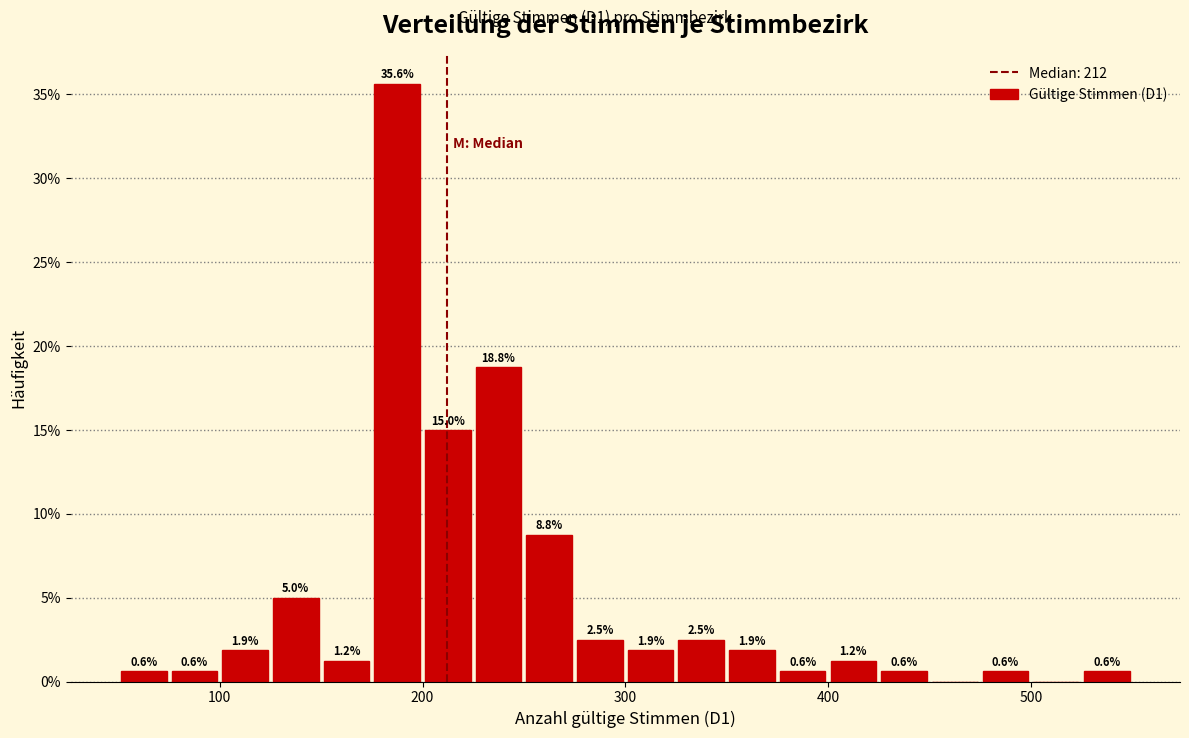

Read against the x-axis, roughly where is the centre of the tallest bar?

190